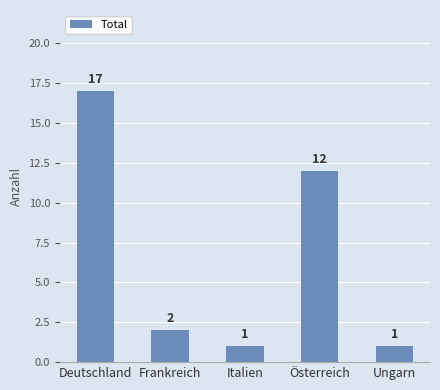

What is the greatest value displayed?

17